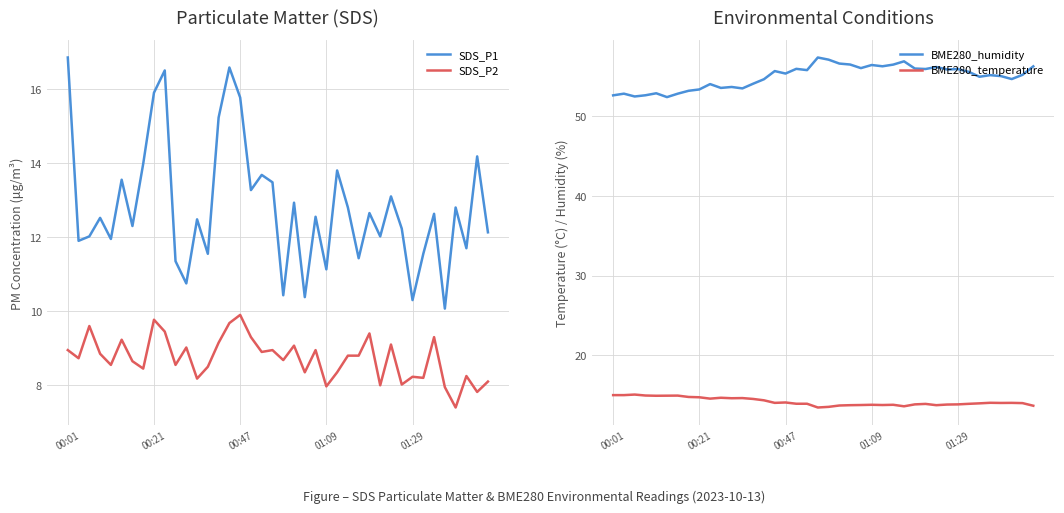

What is the spread (max minus min) of values at 22?

48.1